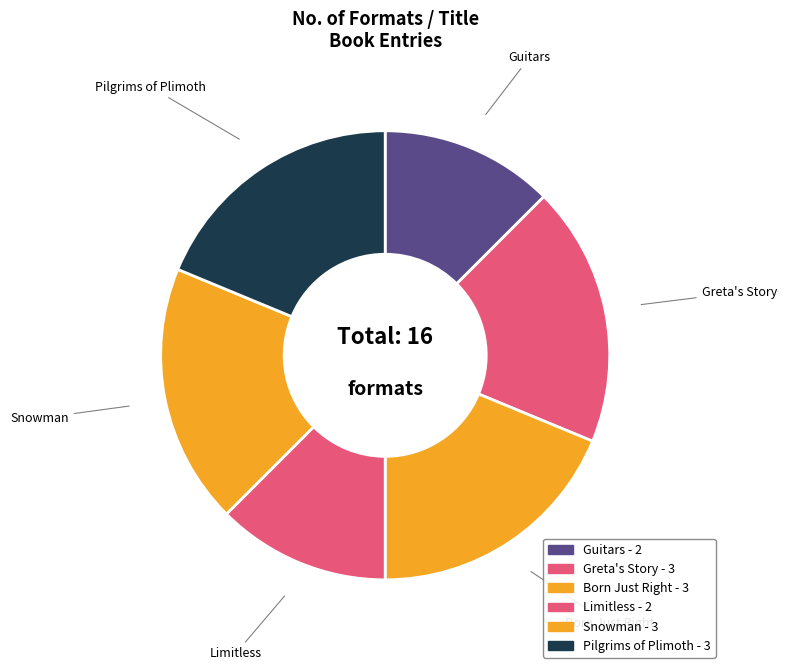

Is there any slice that represents more than half of the pie?

No